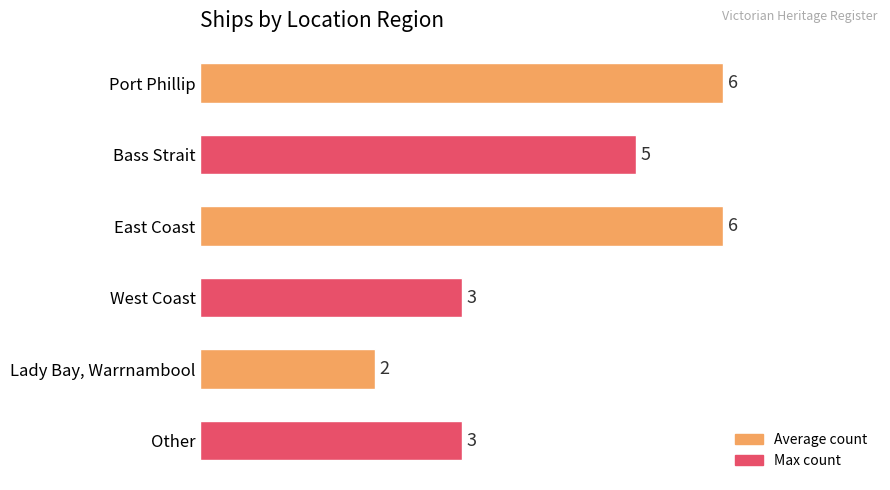

What is the average value?

4